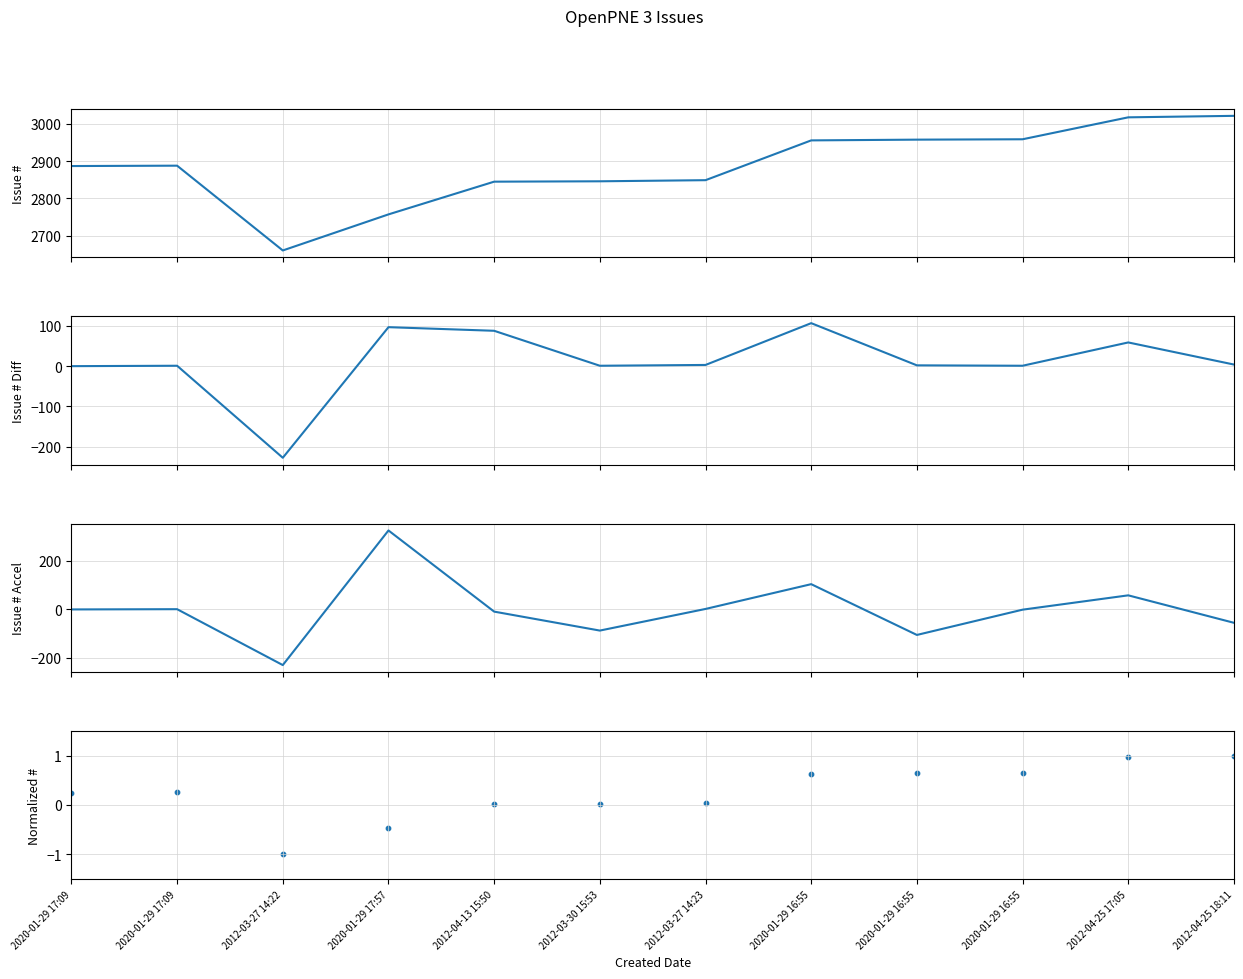

Which series reaches the maximum Y coordinate?

Issue #